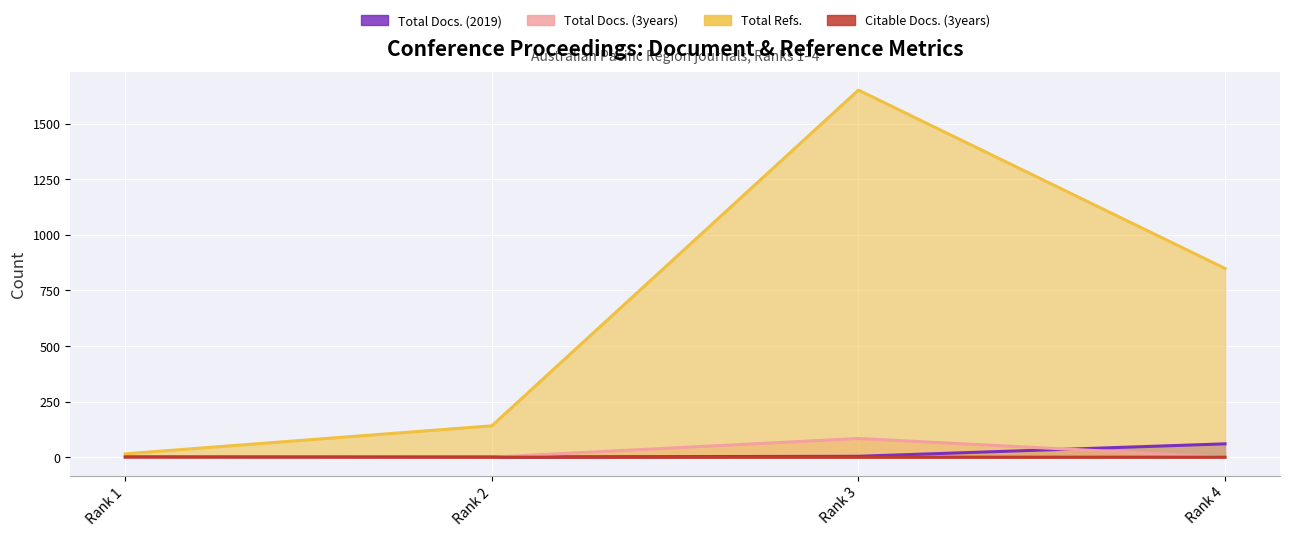

Which series changed the most between Rank 2 and Rank 3?

Total Refs.